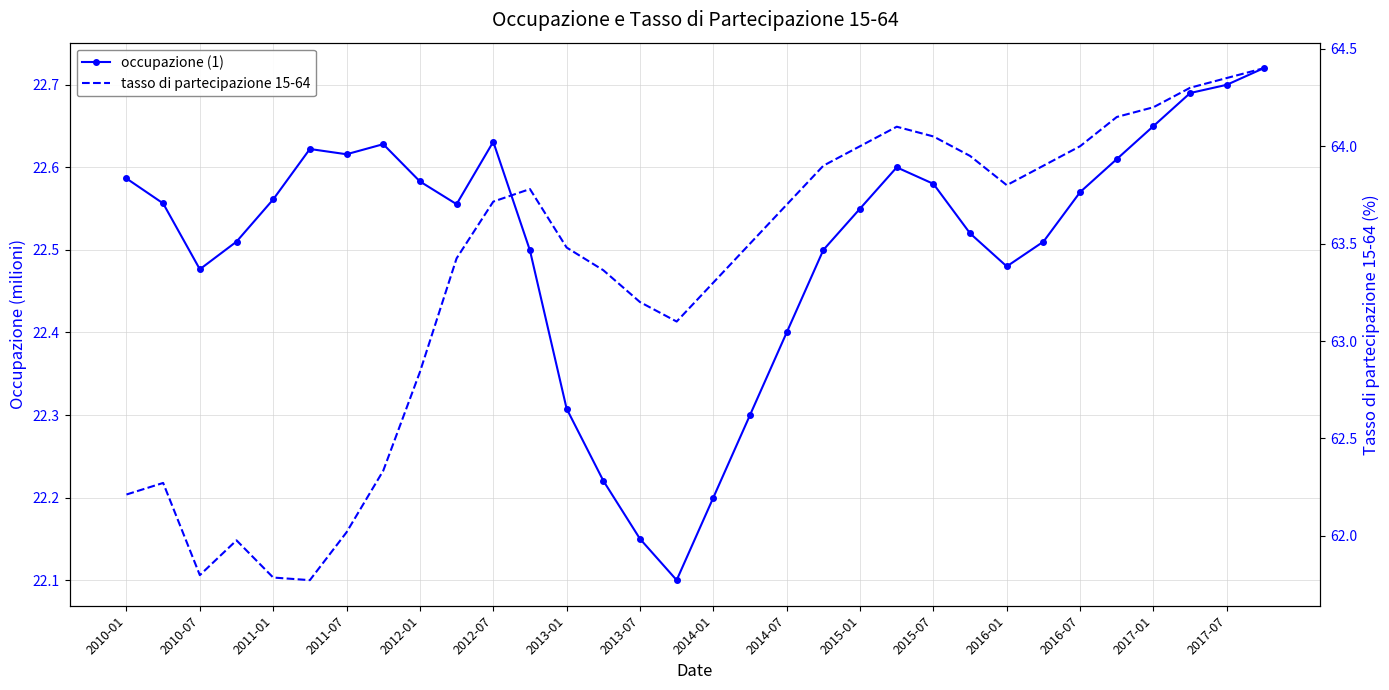

True or false: tasso di partecipazione 15-64 and occupazione (1) intersect in this chart.

False